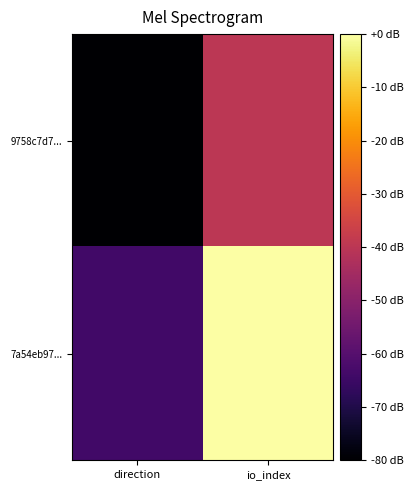

Which series has the widest spread of values?

7a54eb97...